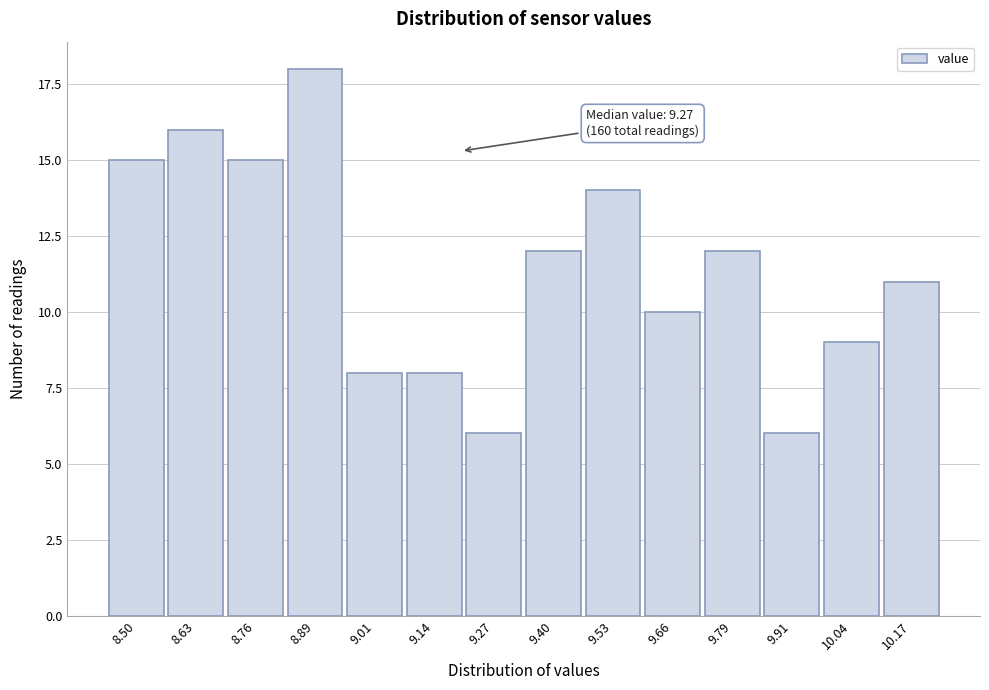

Reading left to right, what are all the values shown in this chart?

15	16	15	18	8	8	6	12	14	10	12	6	9	11